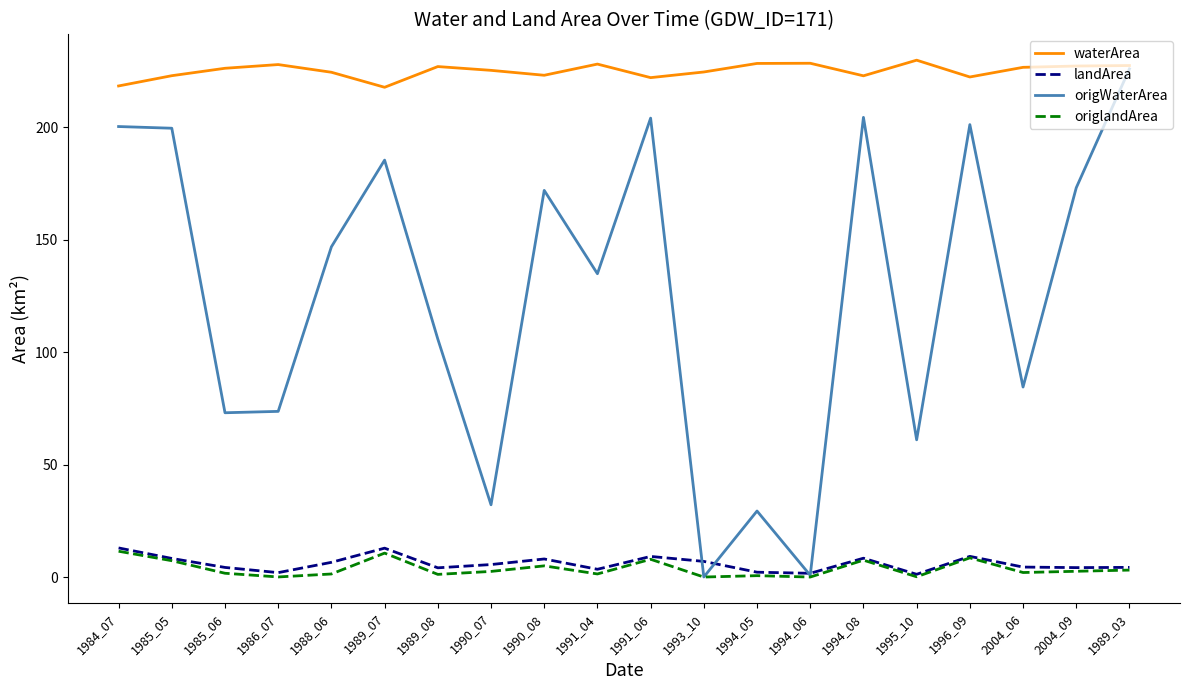

The origlandArea series shows 7.5 at 1994_08. True or false?

True